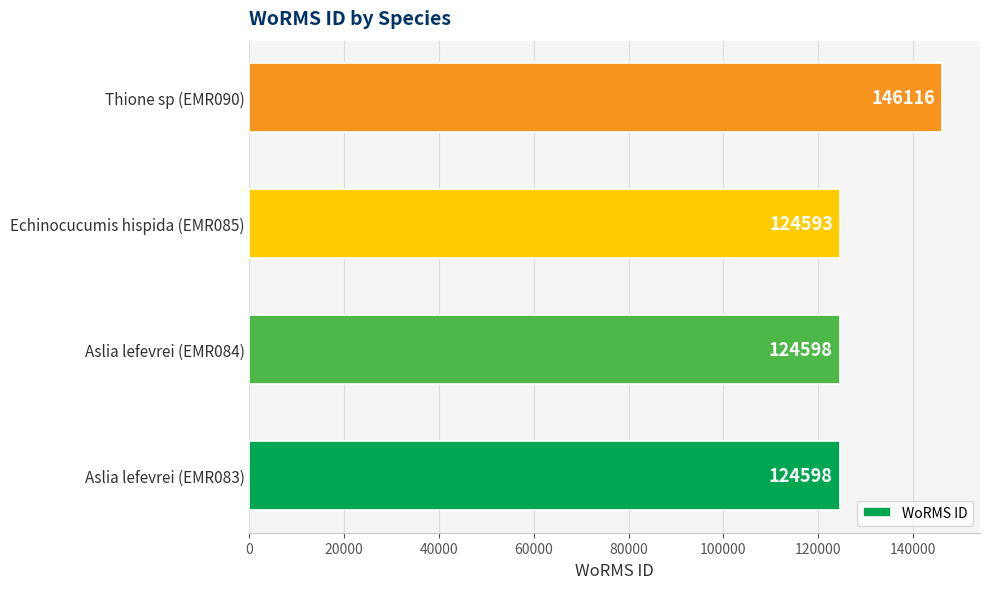

What is the difference between the maximum and minimum values?

21523